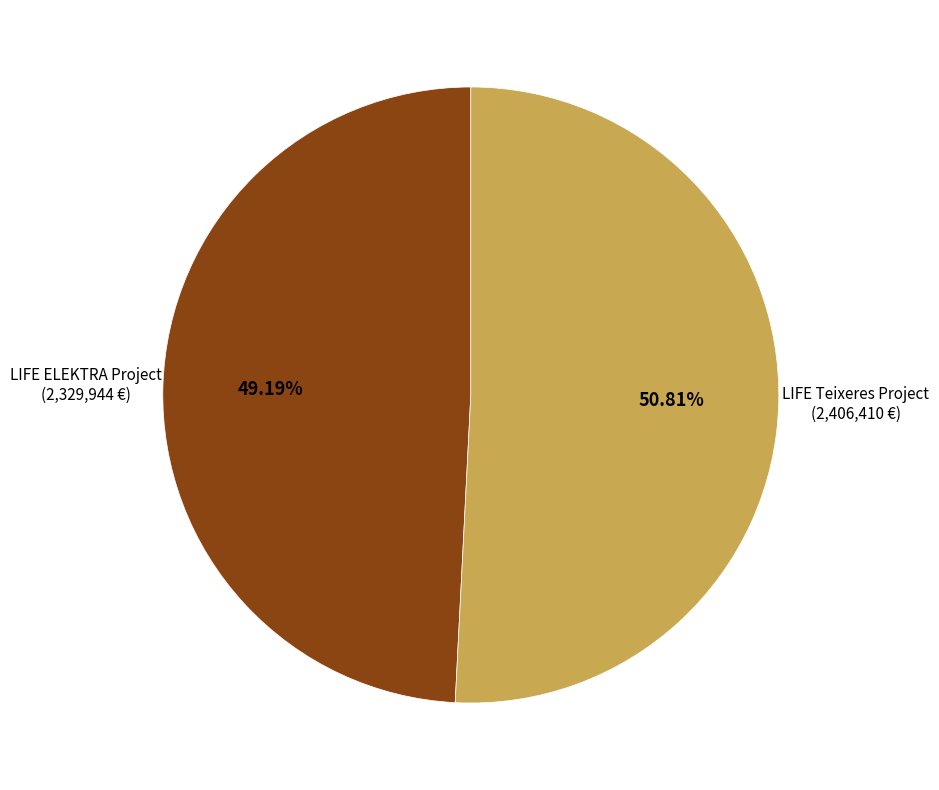

Is there a majority slice in this chart?

Yes